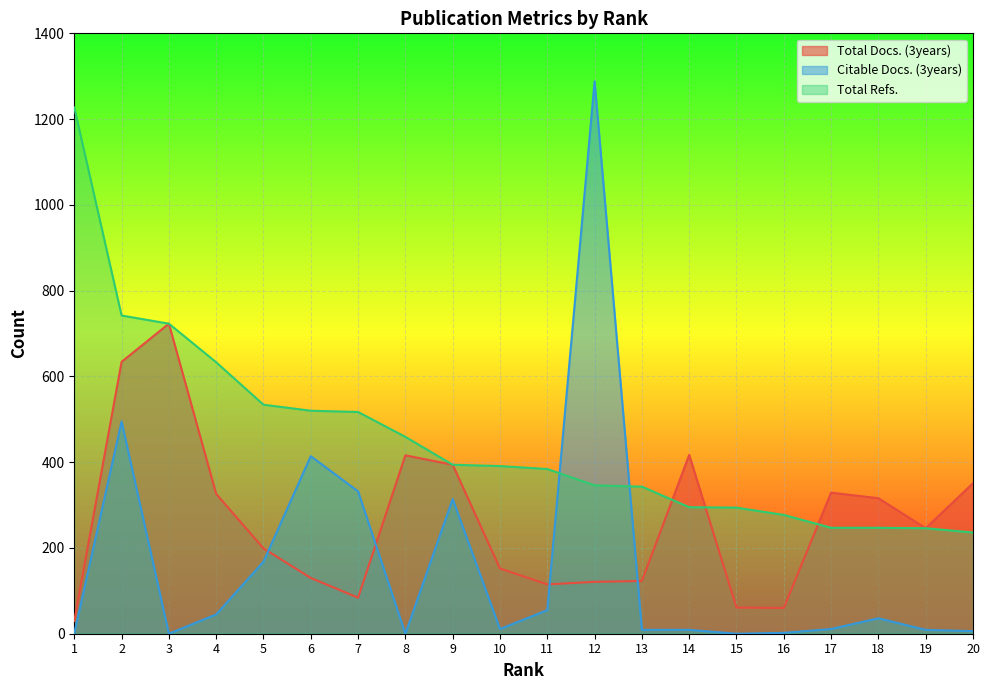

Reading left to right, extract all data points from this chart.

Total Docs. (3years): 1=30	2=634	3=723	4=326	5=199	6=130	7=84	8=416	9=394	10=152	11=115	12=121	13=123	14=417	15=61	16=60	17=329	18=316	19=246	20=351
Citable Docs. (3years): 1=1	2=495	3=0	4=45	5=168	6=414	7=332	8=0	9=314	10=11	11=55	12=1288	13=9	14=9	15=0	16=2	17=11	18=36	19=9	20=6
Total Refs.: 1=1227	2=742	3=723	4=633	5=534	6=520	7=517	8=459	9=394	10=391	11=384	12=346	13=343	14=295	15=294	16=277	17=247	18=247	19=246	20=236